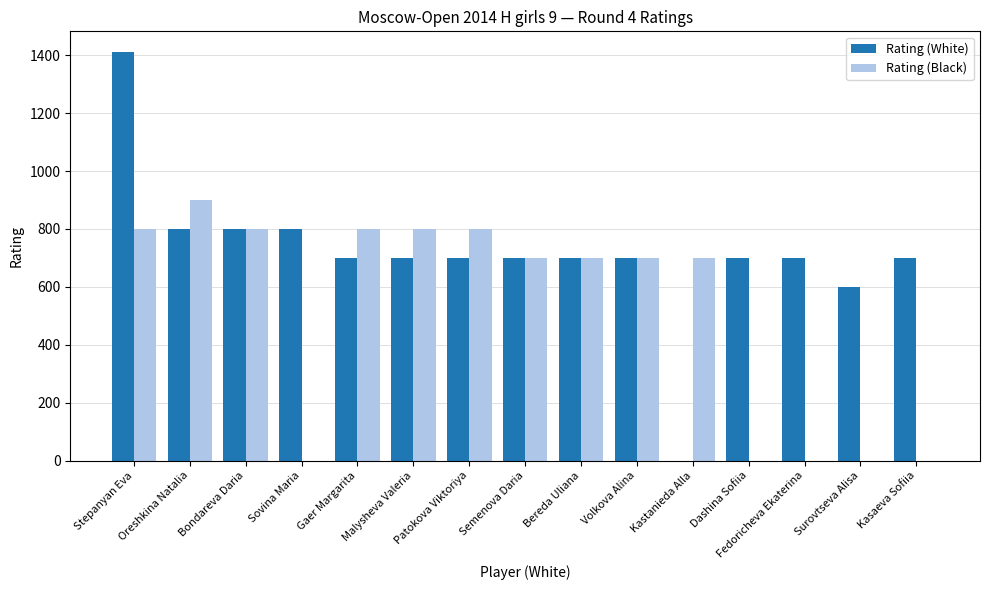

At which category is the sum across all series the highest?

Stepanyan Eva